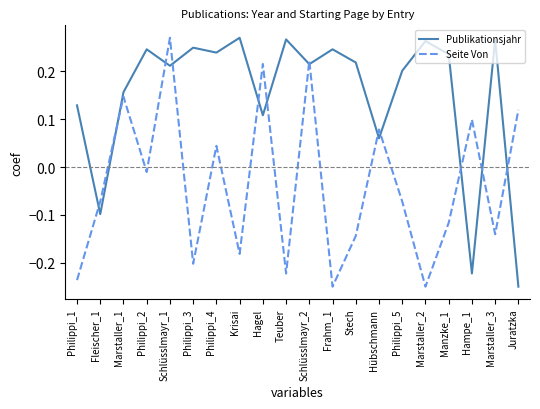

True or false: Seite Von has a value of 0.2 at Schlüsslmayr_2.

True